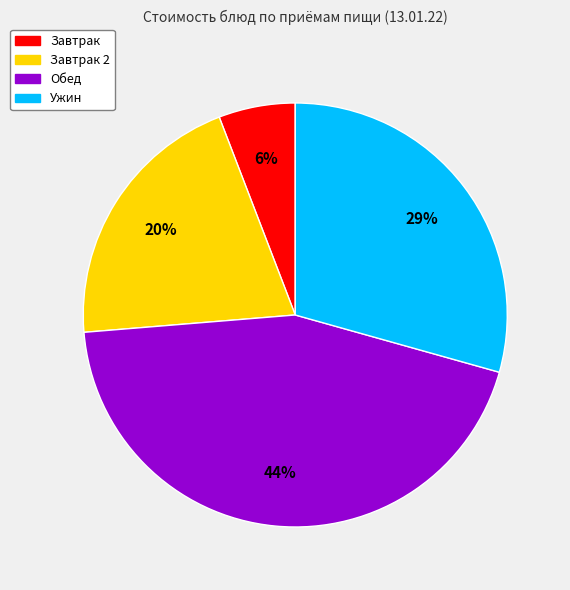

To the nearest percent, what is the average slice percentage?

25%